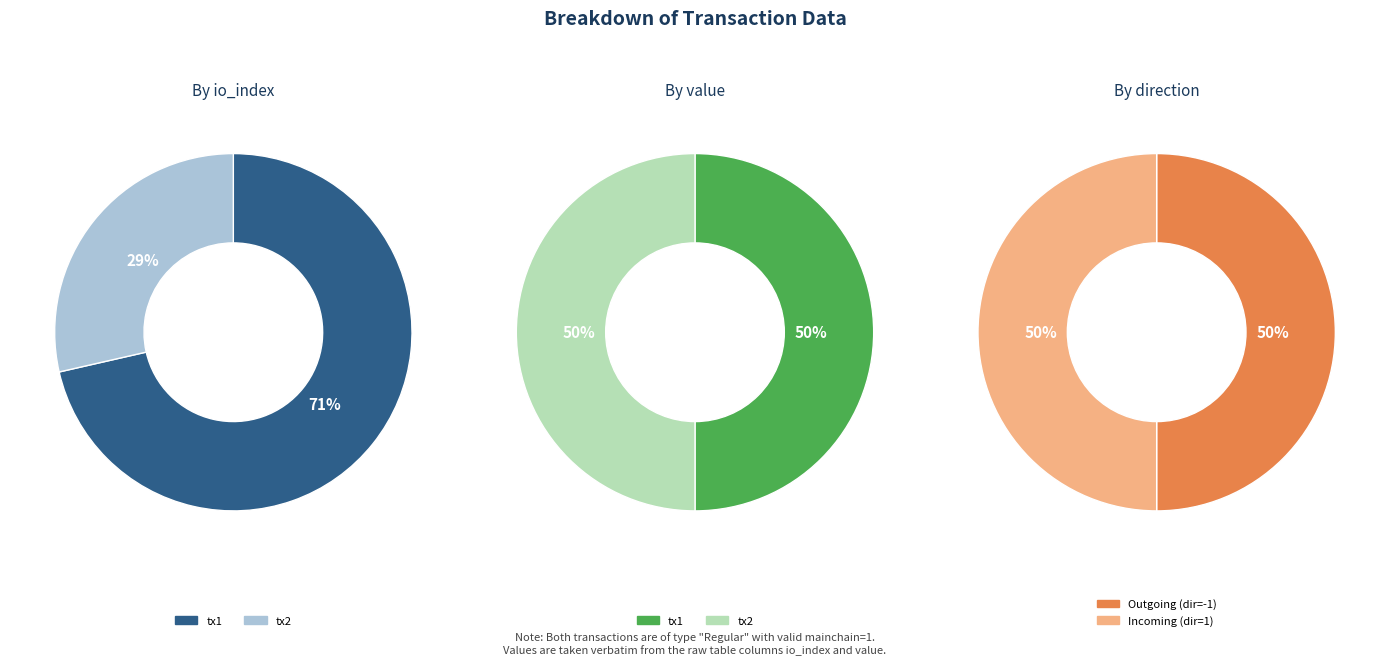

Rank the series at values_io_index from highest to lowest value.

values_io_index, values_value